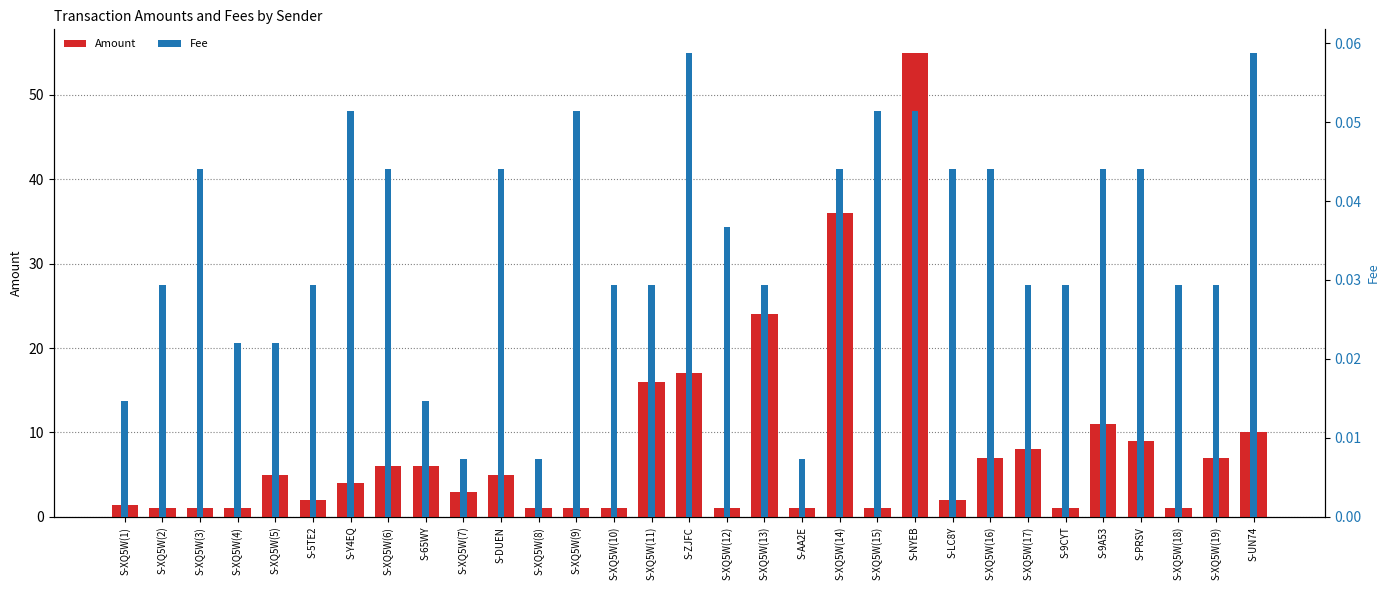

What is the value of the Amount bar at the 9th from the left?

6.0